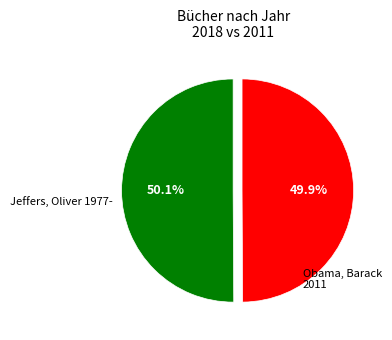

Is there any slice that represents more than half of the pie?

Yes